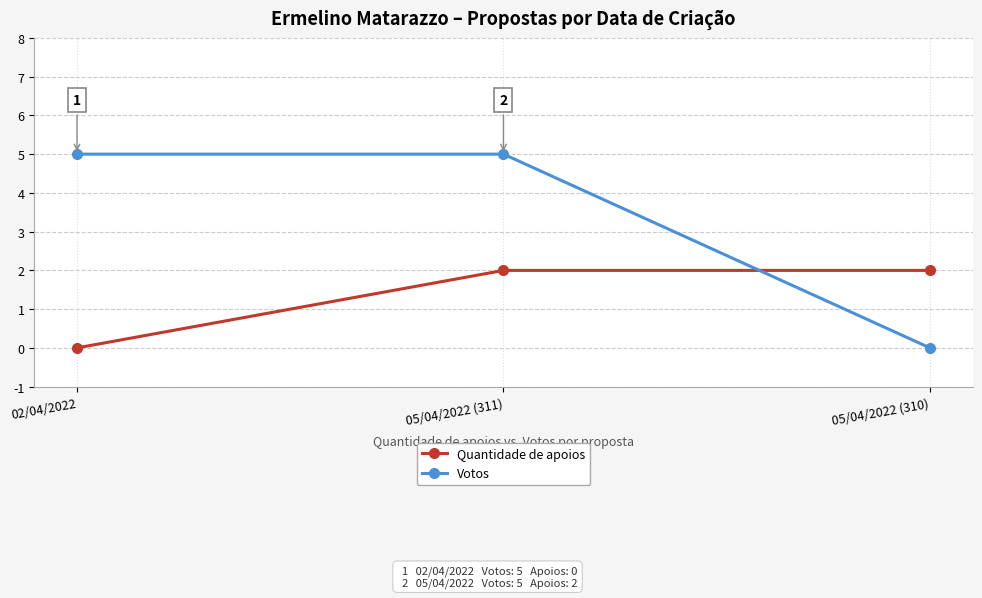

What is the greatest value displayed?

5